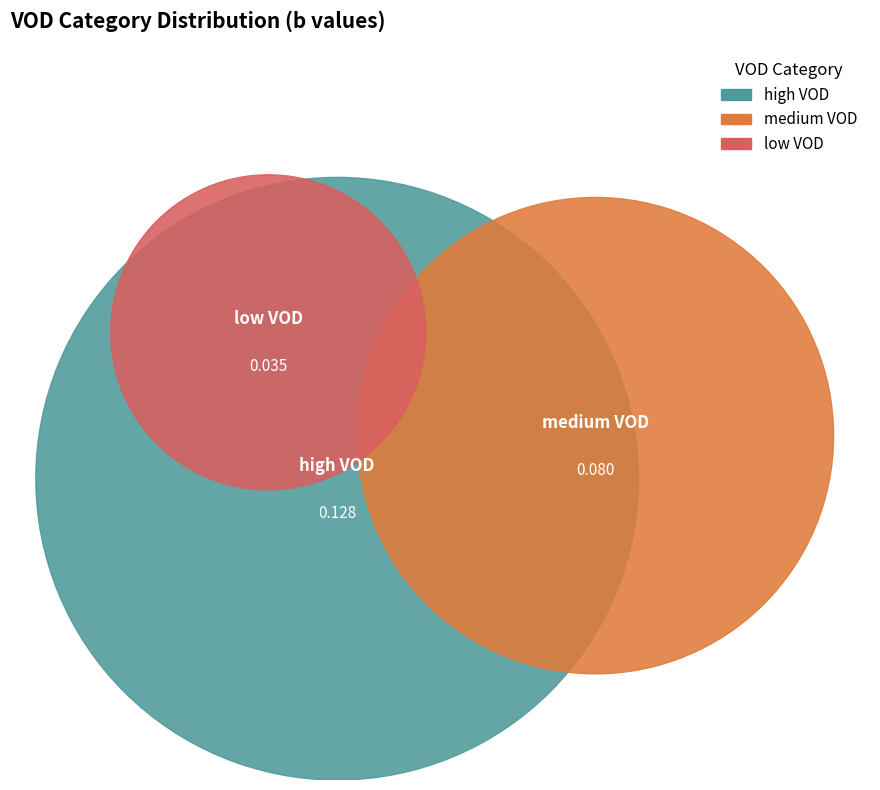

To the nearest percent, what percentage of the pie is high VOD?

53%